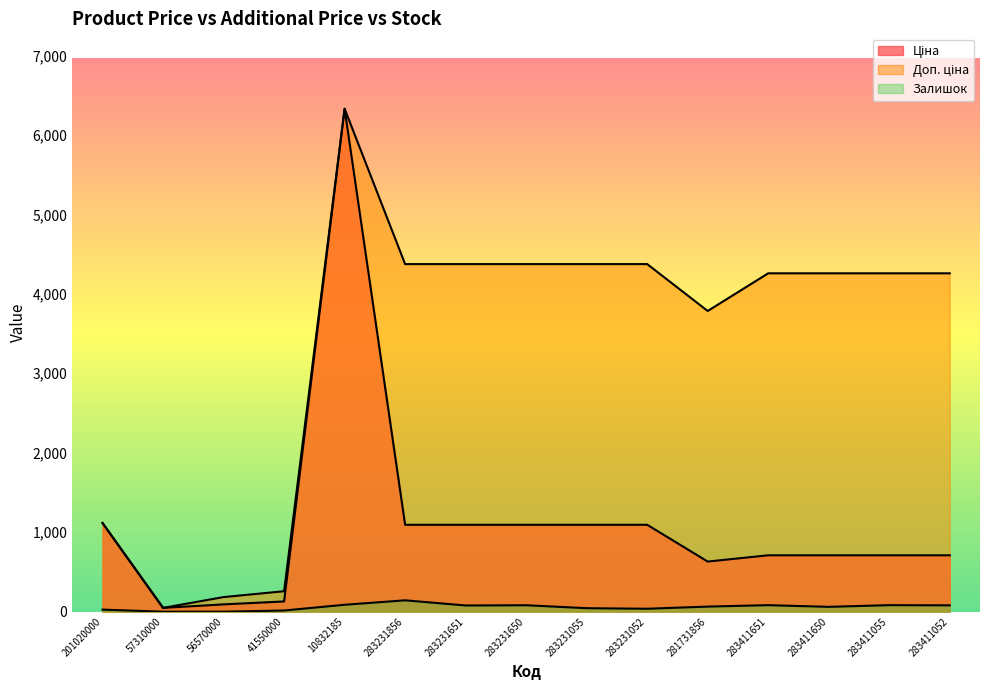

How many data points in Ціна are above 709?

11